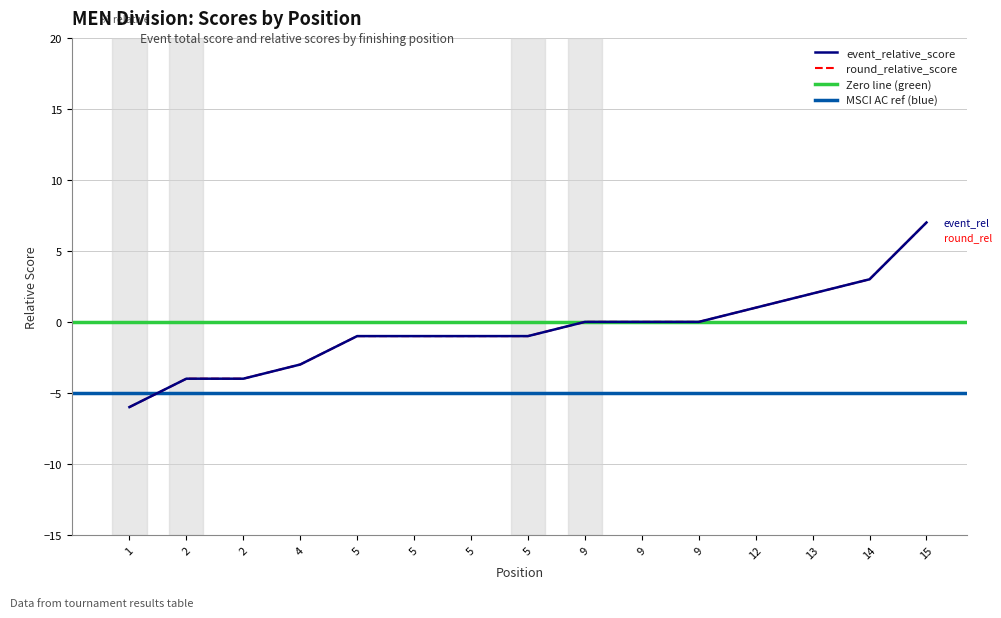

What is the sum of all round_relative_score values?

-8